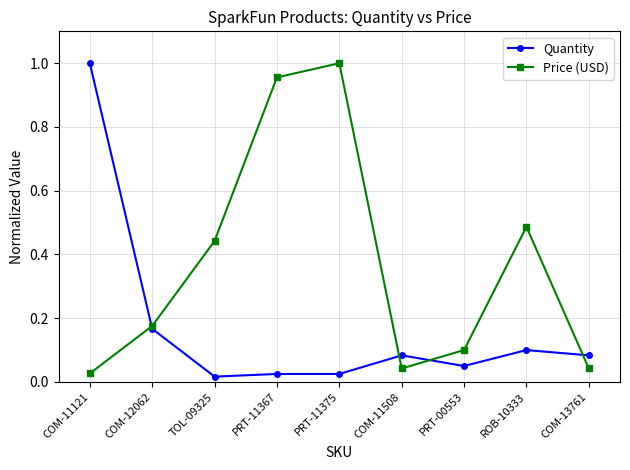

How many interior local peaks does the Price (USD) series have?

2